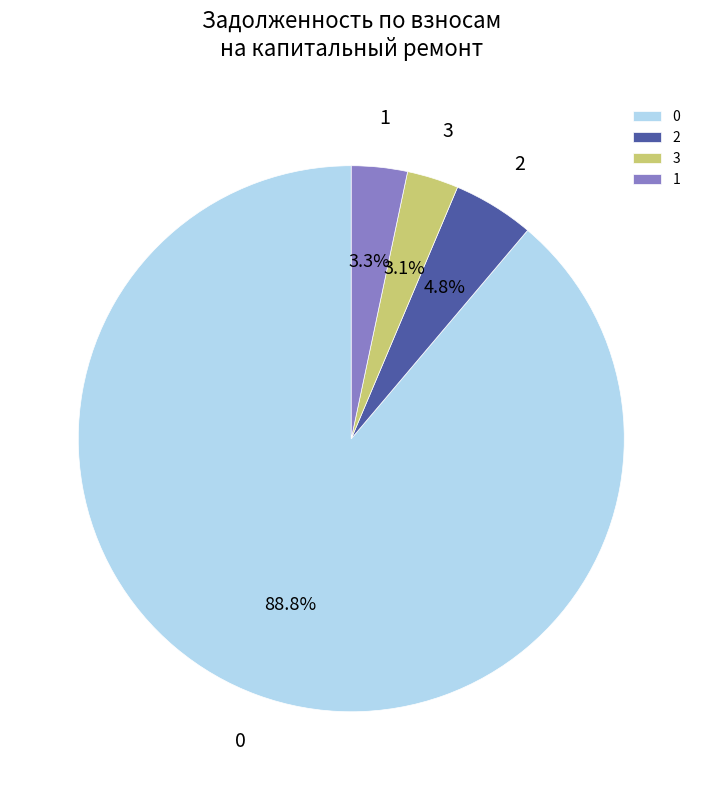

How many slices are in this pie chart?

4